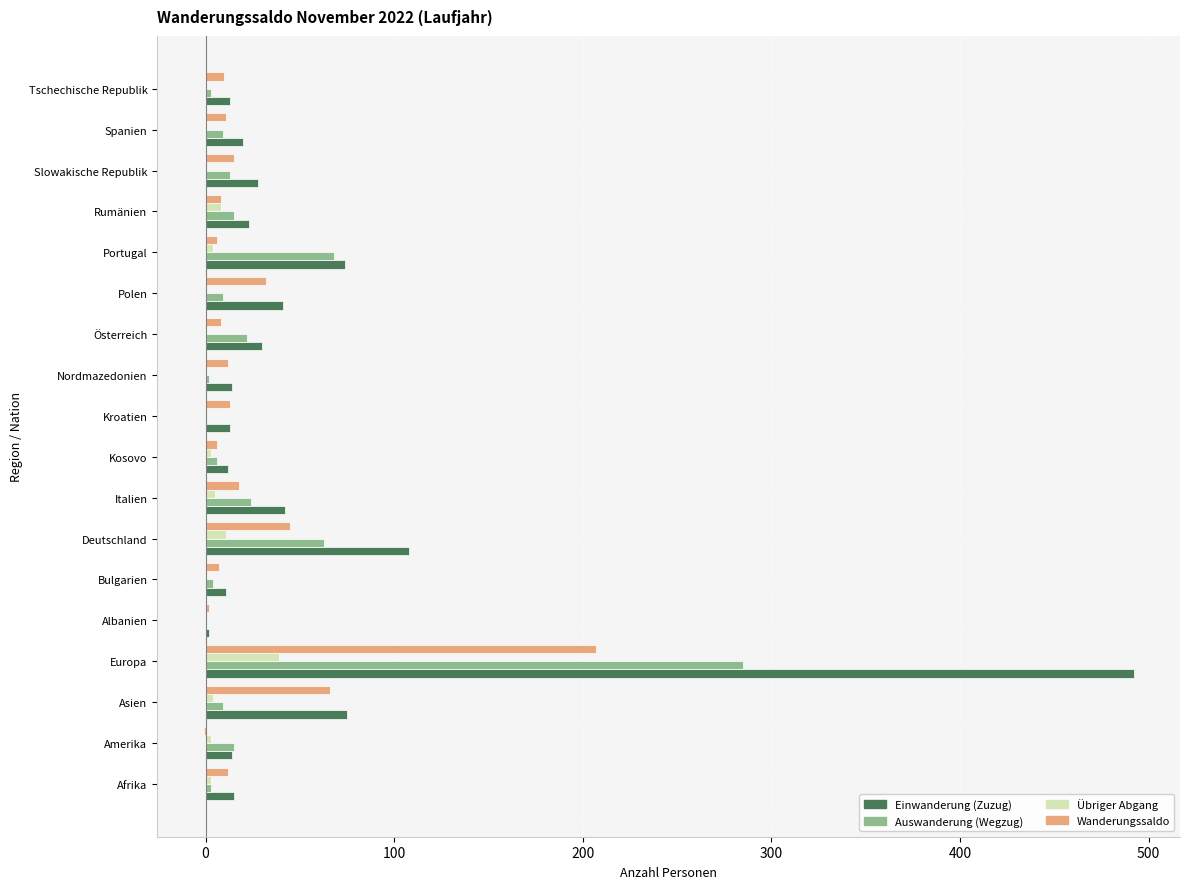

True or false: Übriger Abgang has a value of -25 at Kroatien.

False